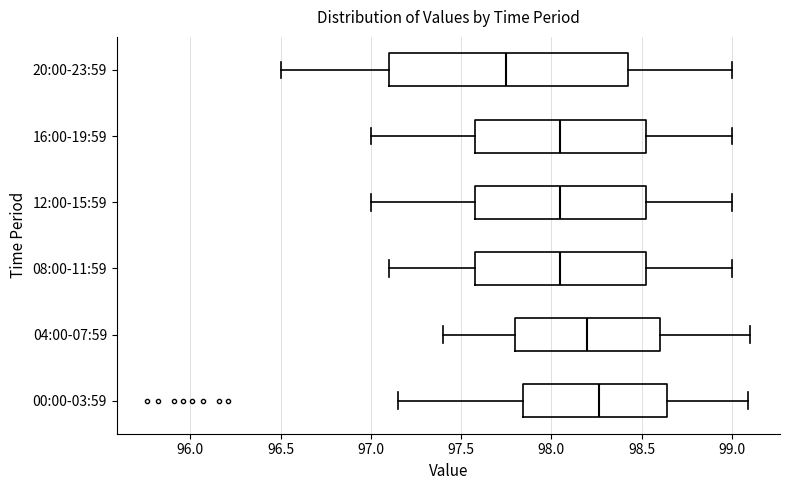

Reading bottom to top, read every box against the x-axis: the position of its median line, the range the box covers, and the ends of its whiskers. The values are not printed on the chart, so give them approximately, as read against the axis.

00:00-03:59: median 98.25, box 97.85 to 98.65, whiskers 97.15 to 99.10
04:00-07:59: median 98.20, box 97.80 to 98.60, whiskers 97.40 to 99.10
08:00-11:59: median 98.05, box 97.60 to 98.55, whiskers 97.10 to 99.00
12:00-15:59: median 98.05, box 97.60 to 98.55, whiskers 97.00 to 99.00
16:00-19:59: median 98.05, box 97.60 to 98.55, whiskers 97.00 to 99.00
20:00-23:59: median 97.75, box 97.10 to 98.45, whiskers 96.50 to 99.00